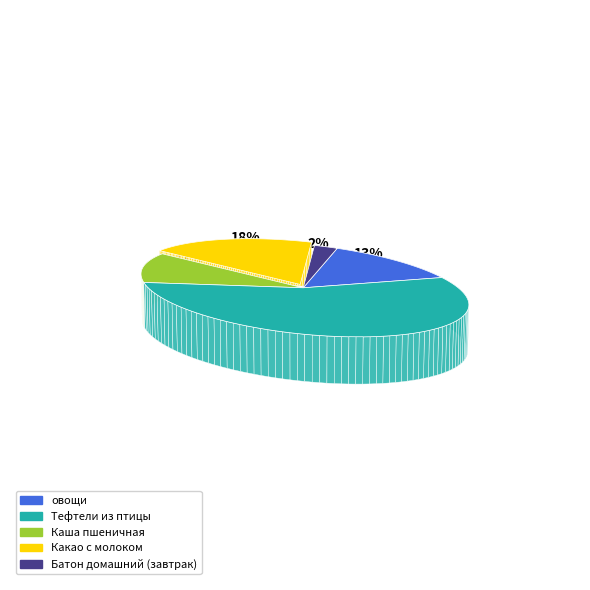

Is the sum of овощи and Каша пшеничная greater than half?

No